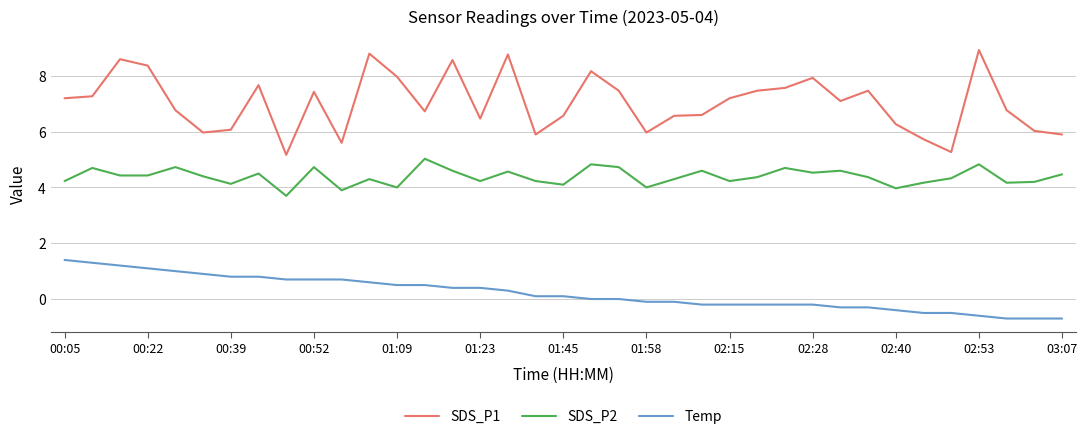

List the series in order of their overall mean, lowest first.

Temp, SDS_P2, SDS_P1